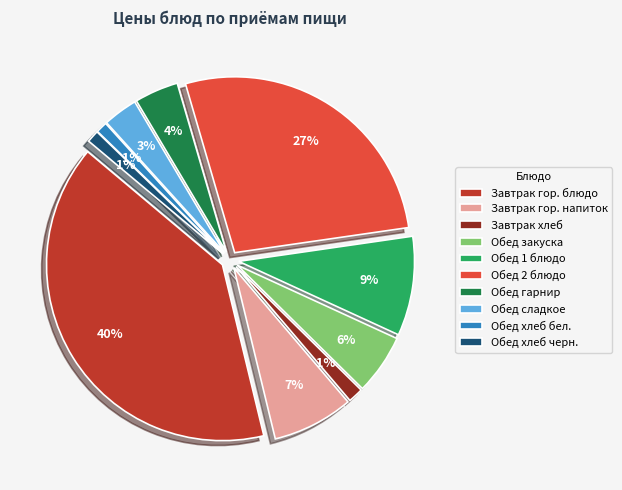

True or false: Хлеб пшеничный (завтрак) accounts for 10% of the total.

False